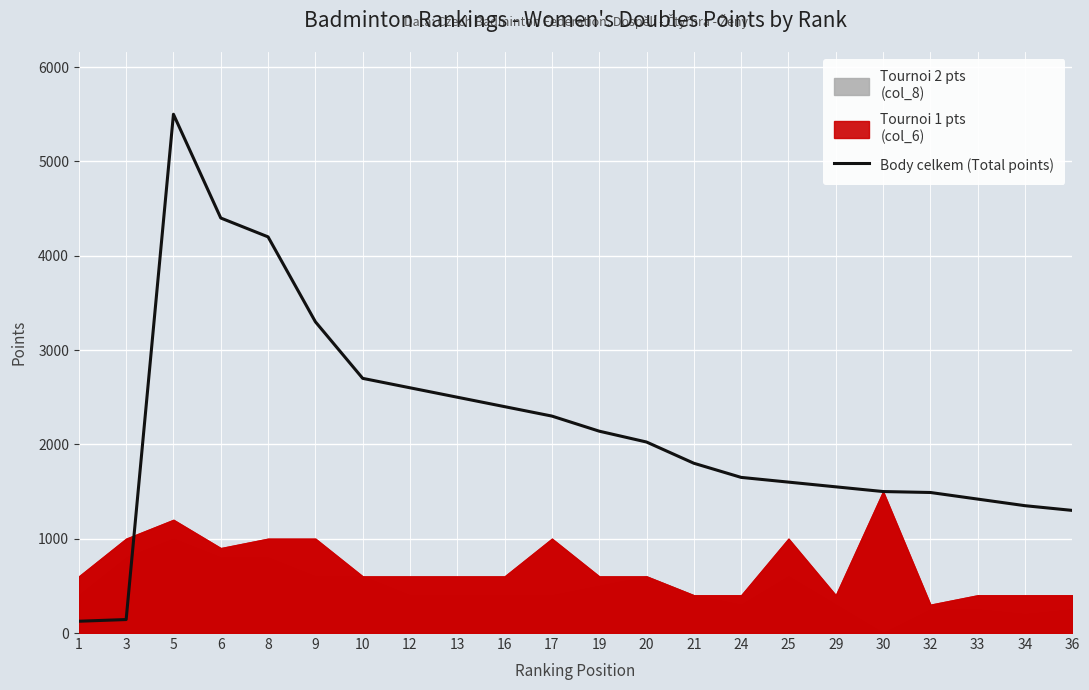

What is the smallest value displayed?

125